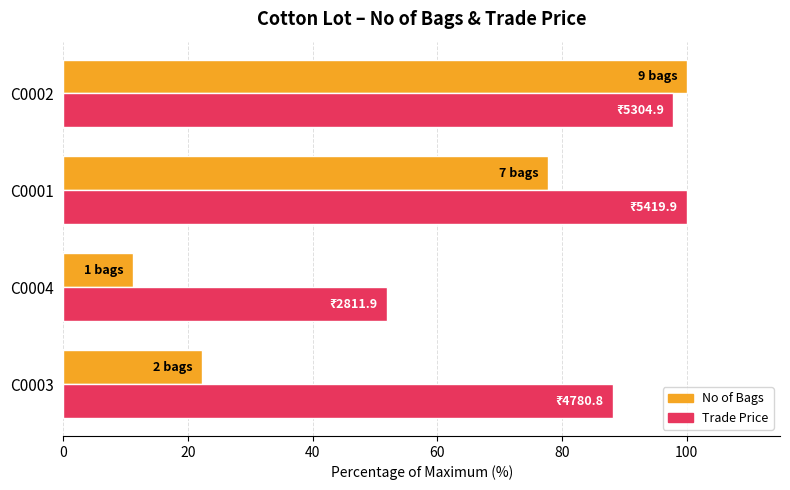

Rank the series at C0004 from highest to lowest value.

Trade Price, No of Bags